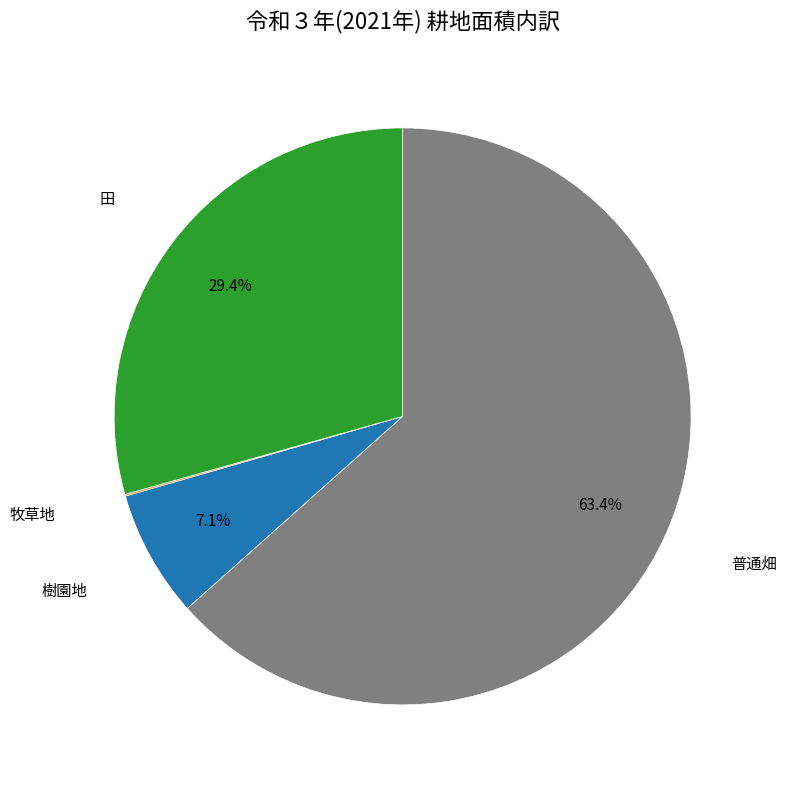

True or false: 普通畑 accounts for 57% of the total.

False